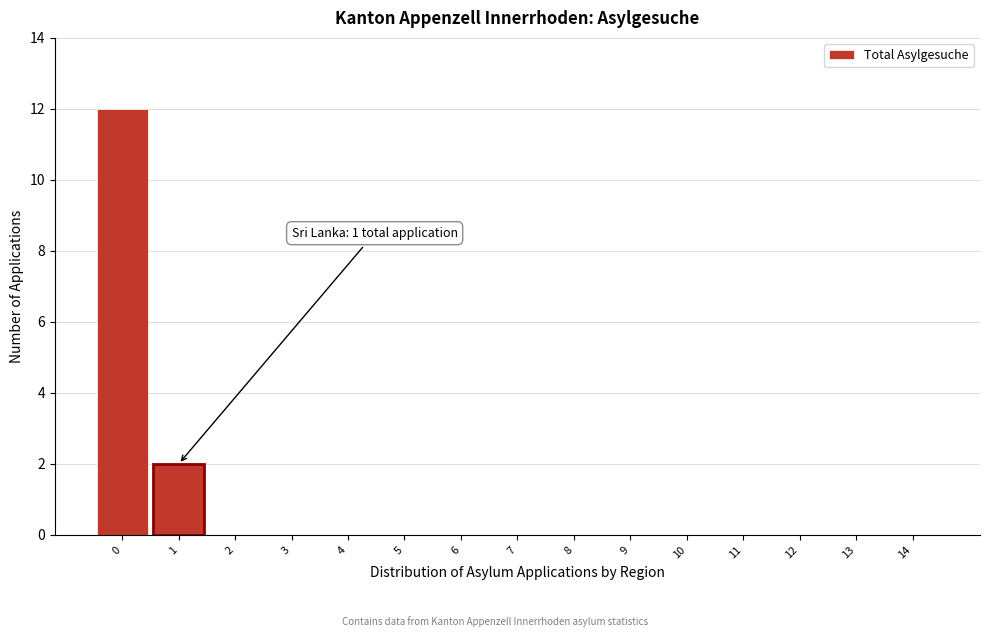

Reading left to right, extract all data points from this chart.

0=12	1=2	2=0	3=0	4=0	5=0	6=0	7=0	8=0	9=0	10=0	11=0	12=0	13=0	14=0